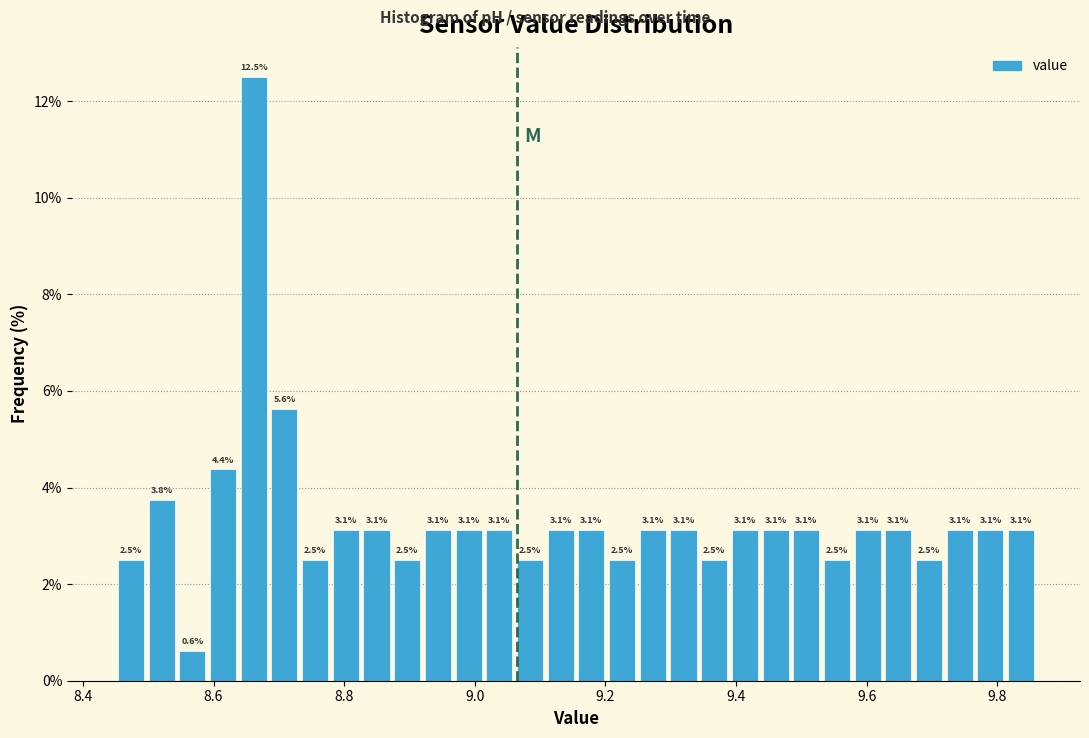

Read against the x-axis, roughly where is the centre of the tallest bar?

8.66